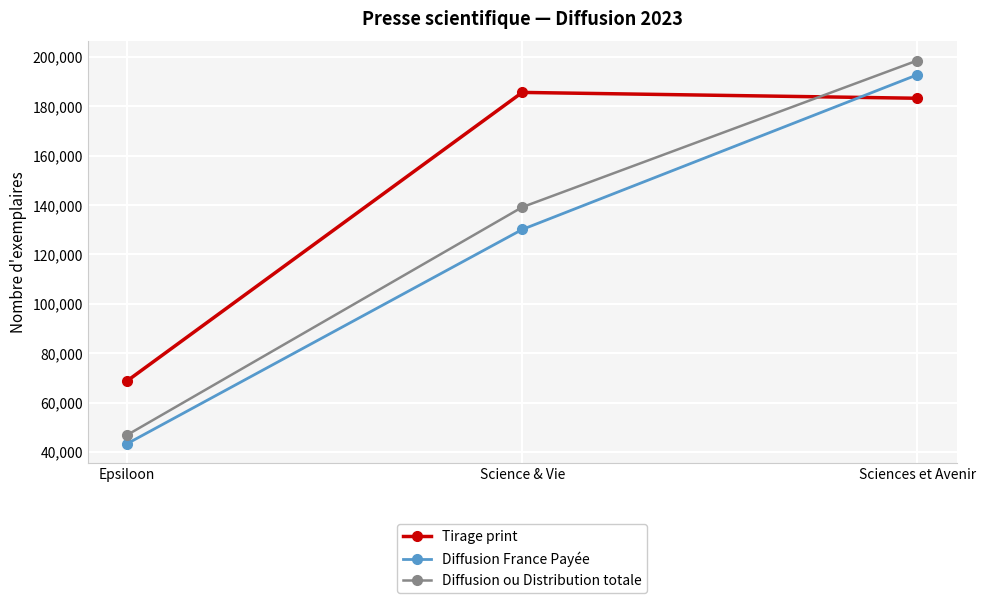

At which label does Tirage print reach its minimum?

Epsiloon